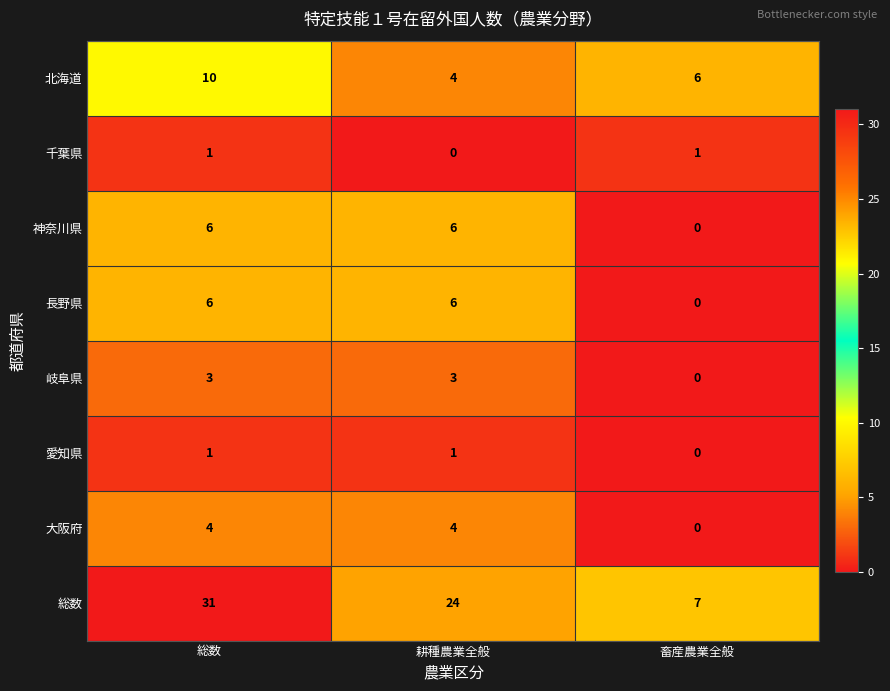

Which series has the widest spread of values?

総数